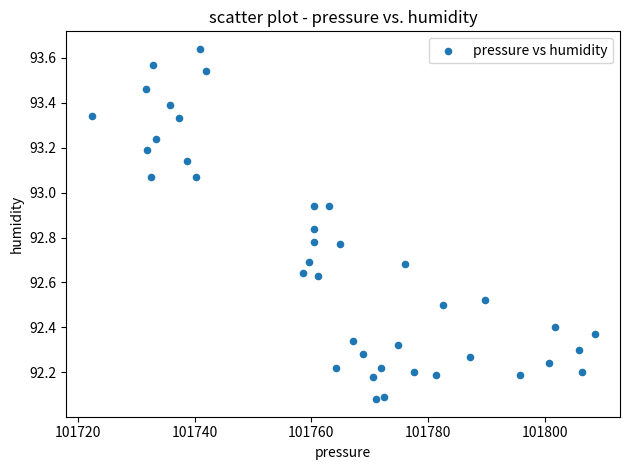

What is the range of X values (max minus min)?

86.1